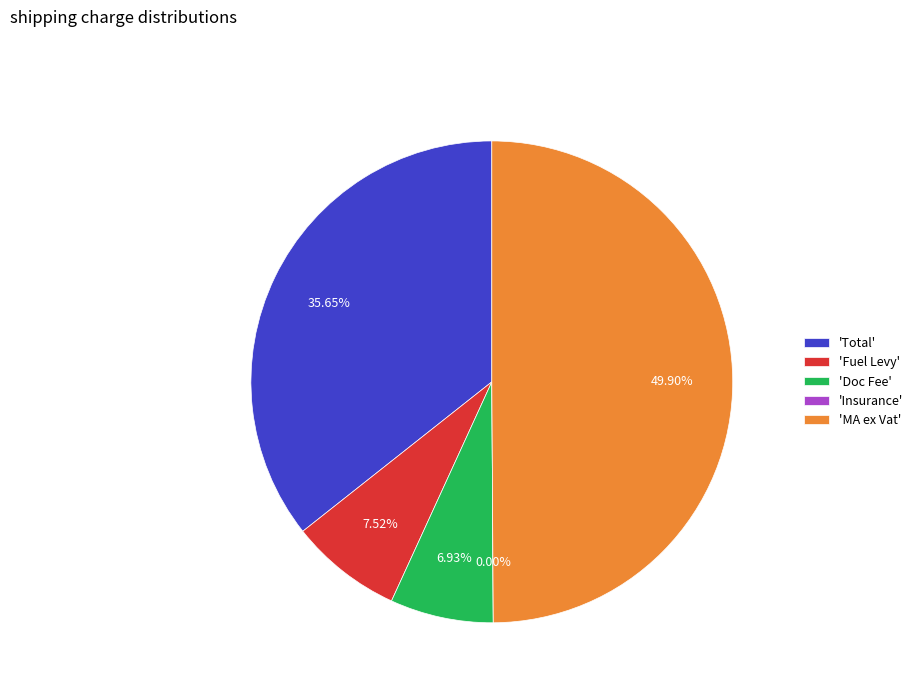

Does Doc Fee account for over 50% of the chart?

No